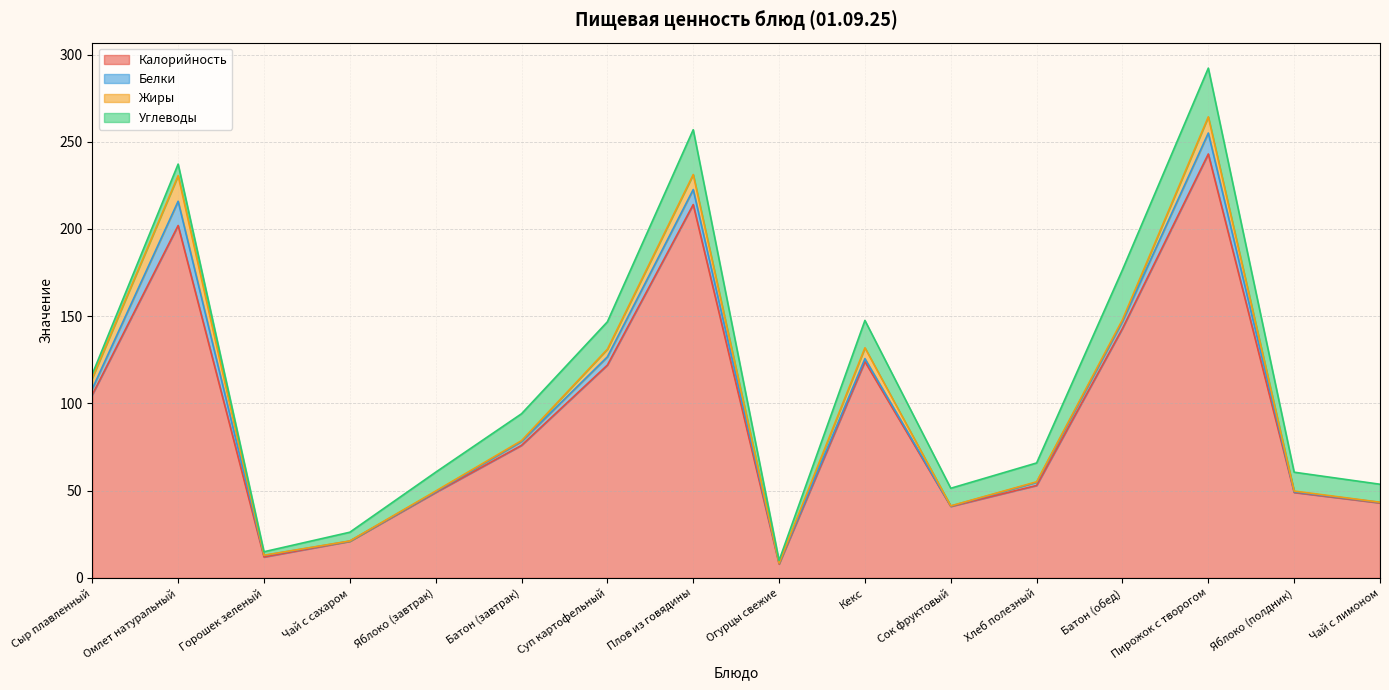

What is the difference between the Калорийность values at Яблоко (завтрак) and Омлет натуральный?

153.0